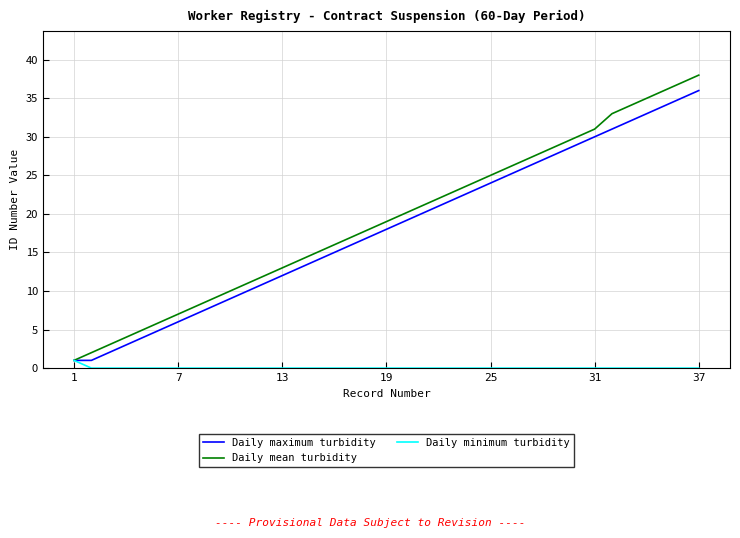

What is the greatest value displayed?

38